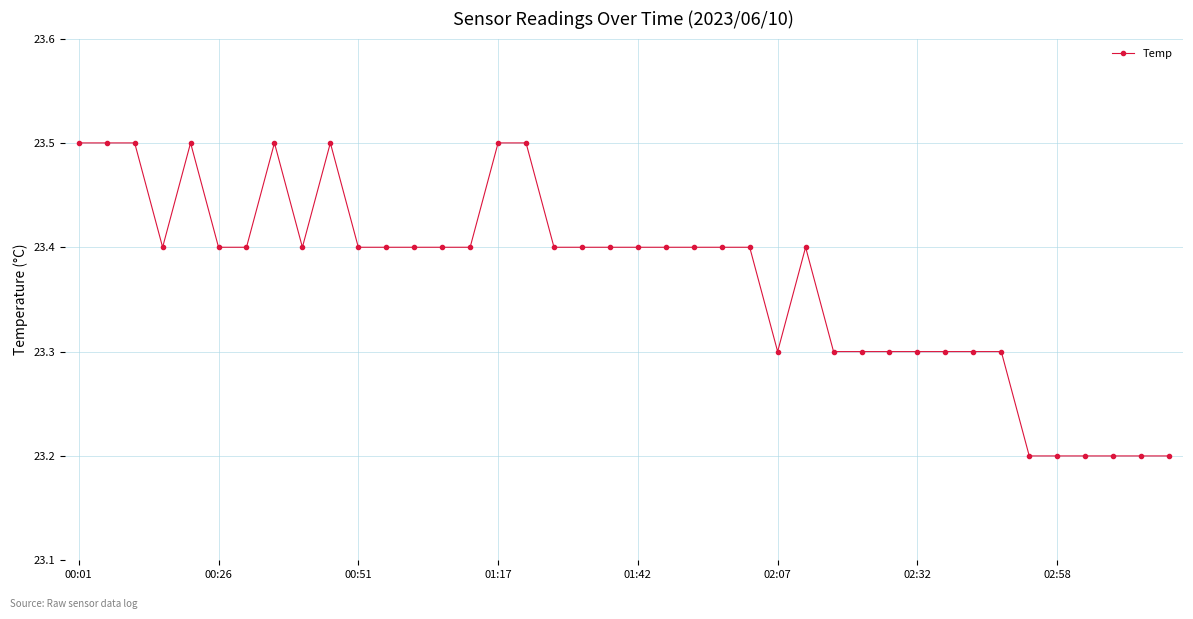

What is the greatest value displayed?

23.5